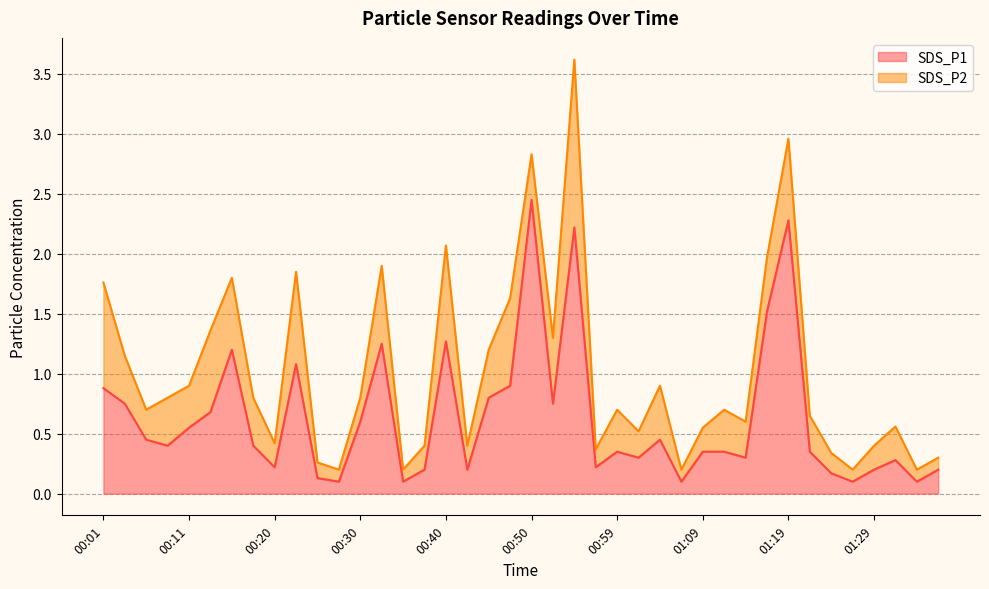

What position from the left is 01:32?

38